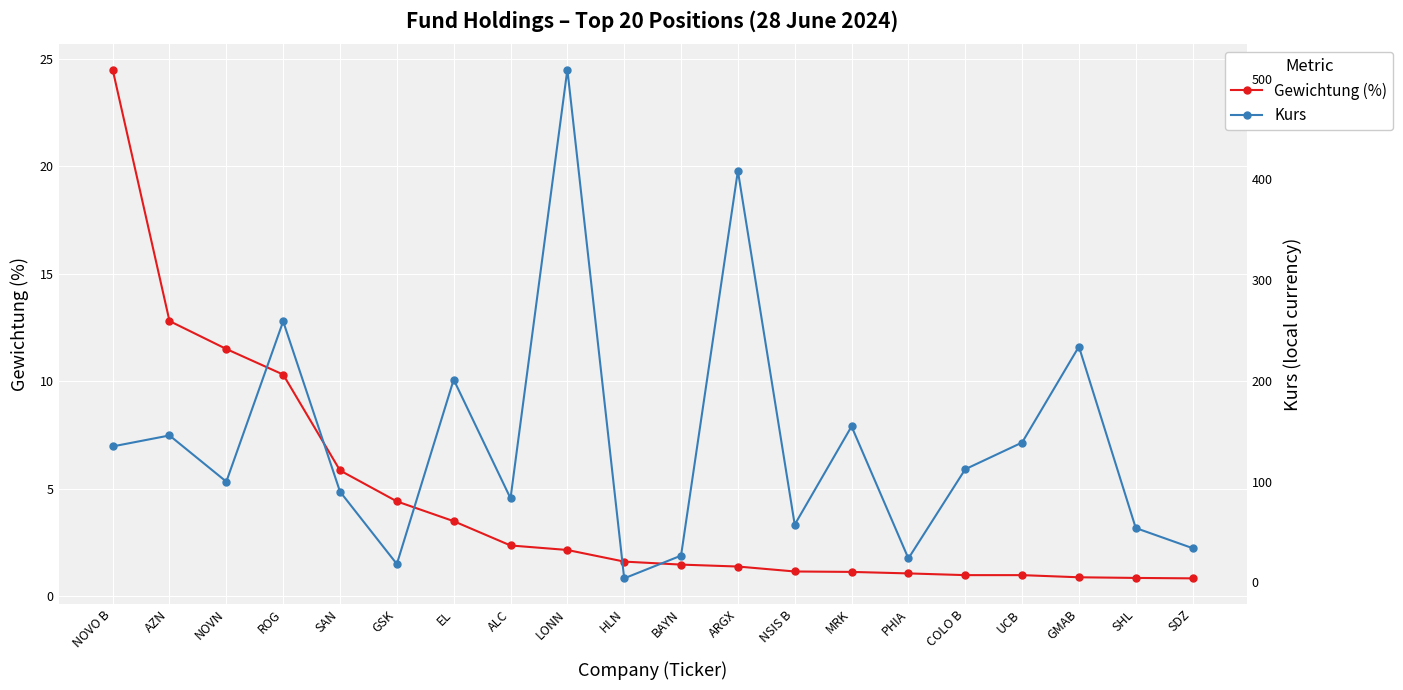

What is the spread (max minus min) of values at GSK?

13.6